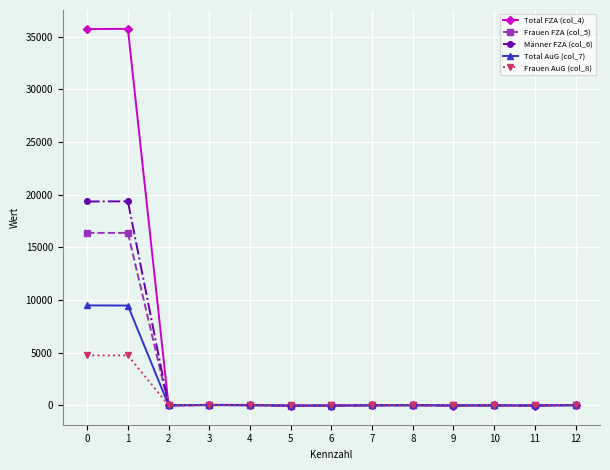

Is it true that Männer FZA (col_6) equals 27519 at 1?

False